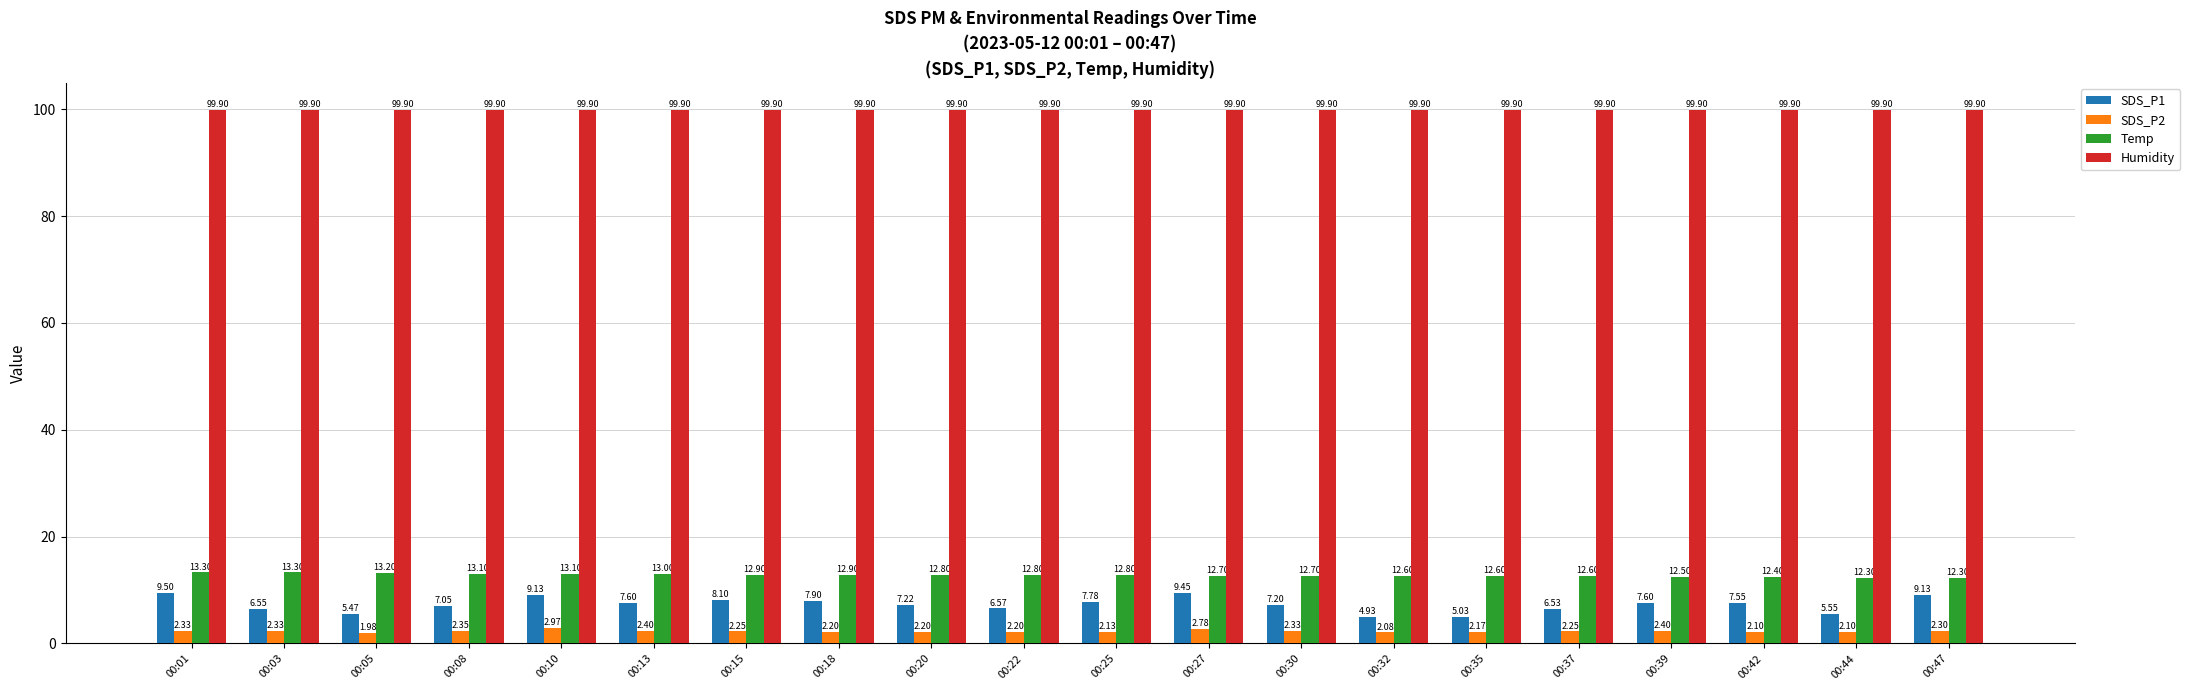

Where does the SDS_P1 series first go above 7?

00:01